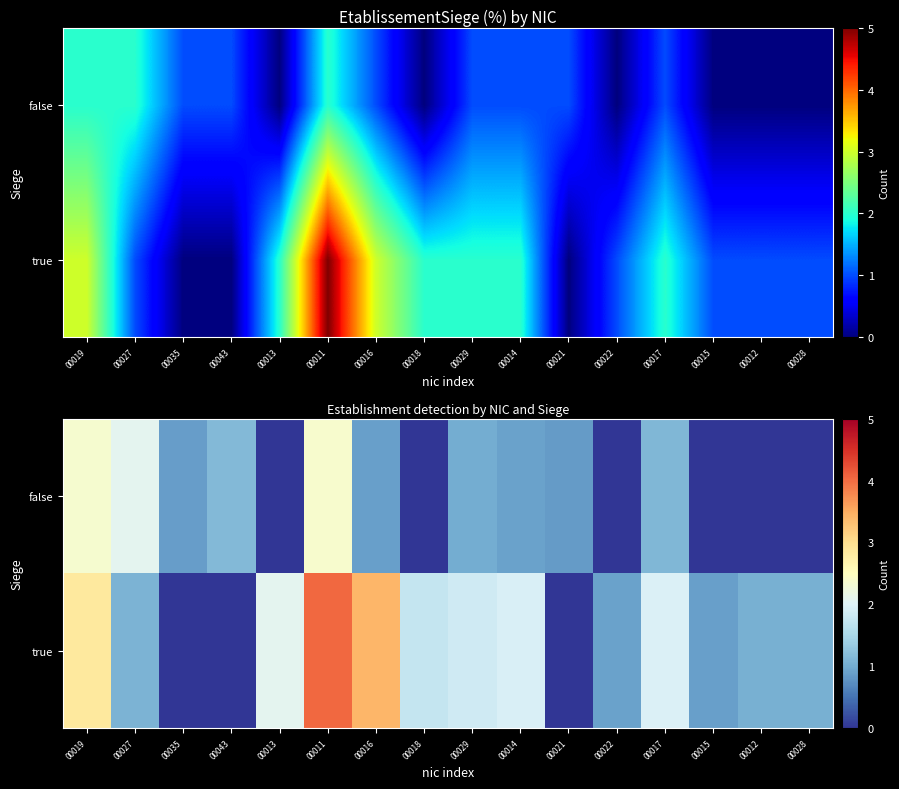

What is the sum of the true values at 00012 and 00028?

2.1